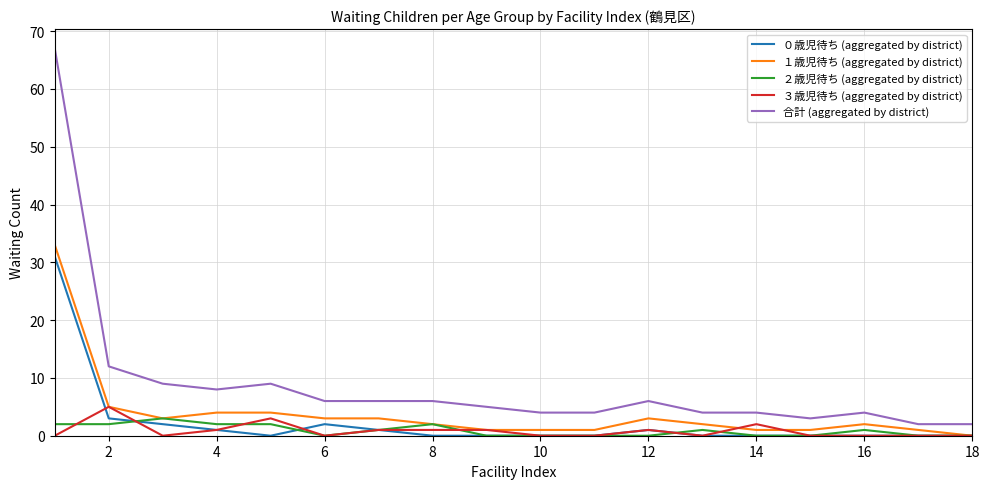

Which series has the largest range (max minus min)?

合計 (aggregated by district)